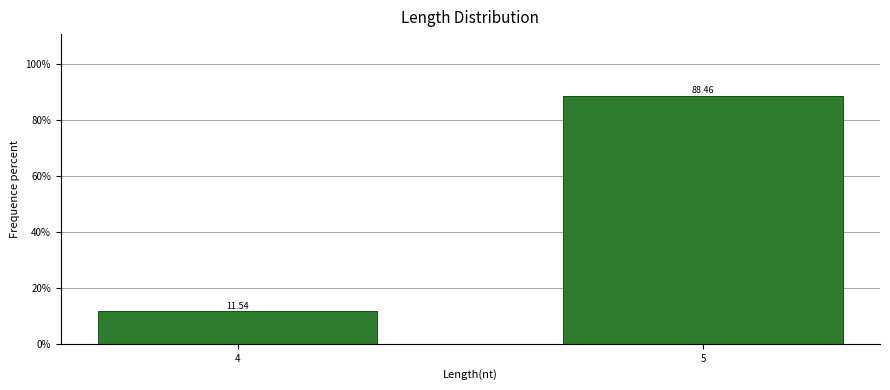

Rank the categories by value from highest to lowest.

5, 4